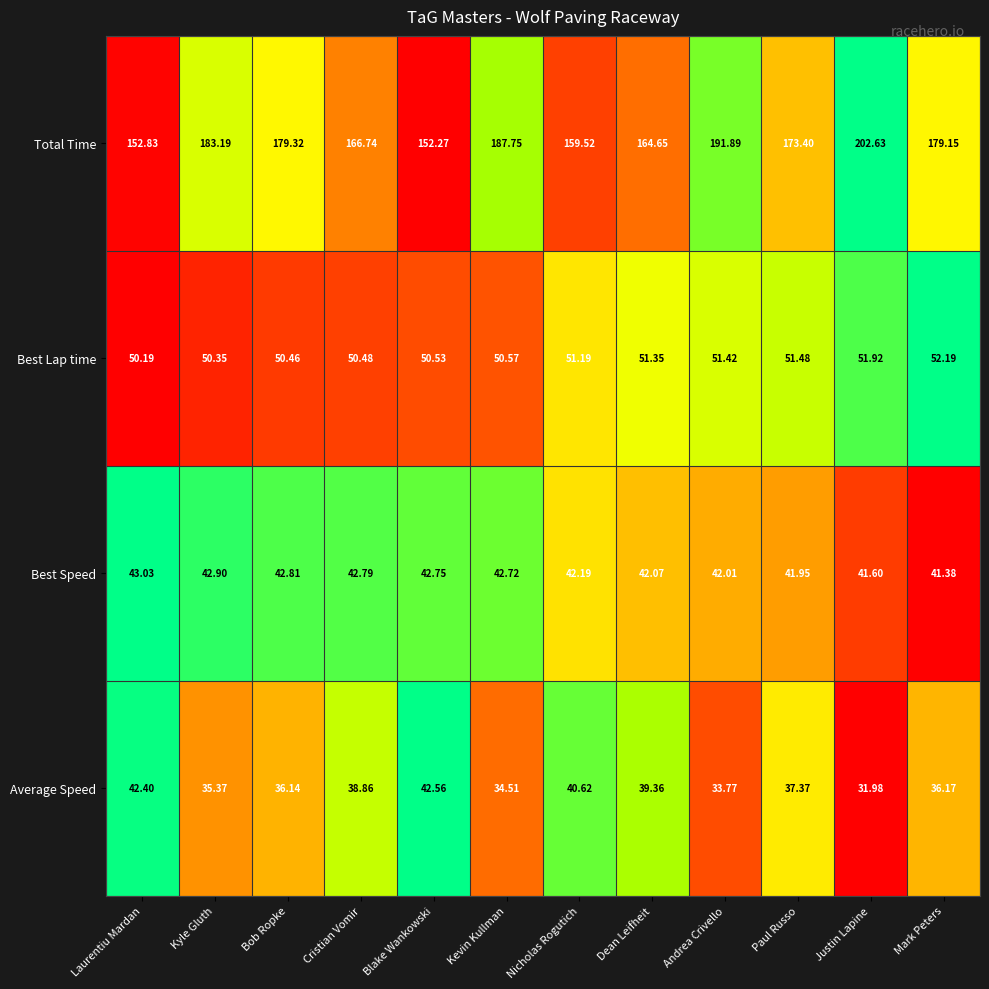

What is the total value across all series at Dean Leifheit?

297.4